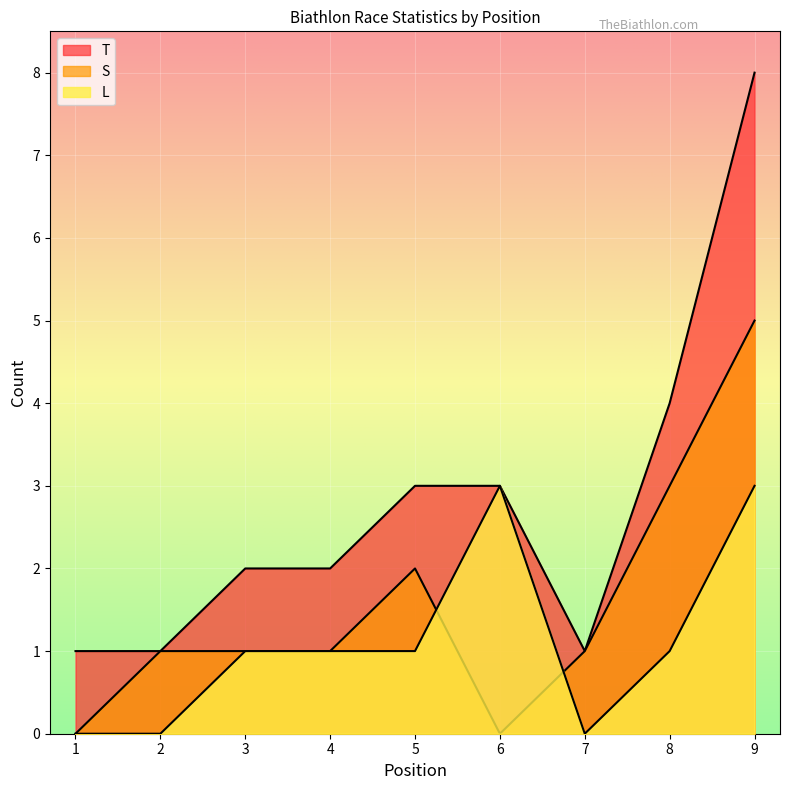

At which category is the sum across all series the highest?

9